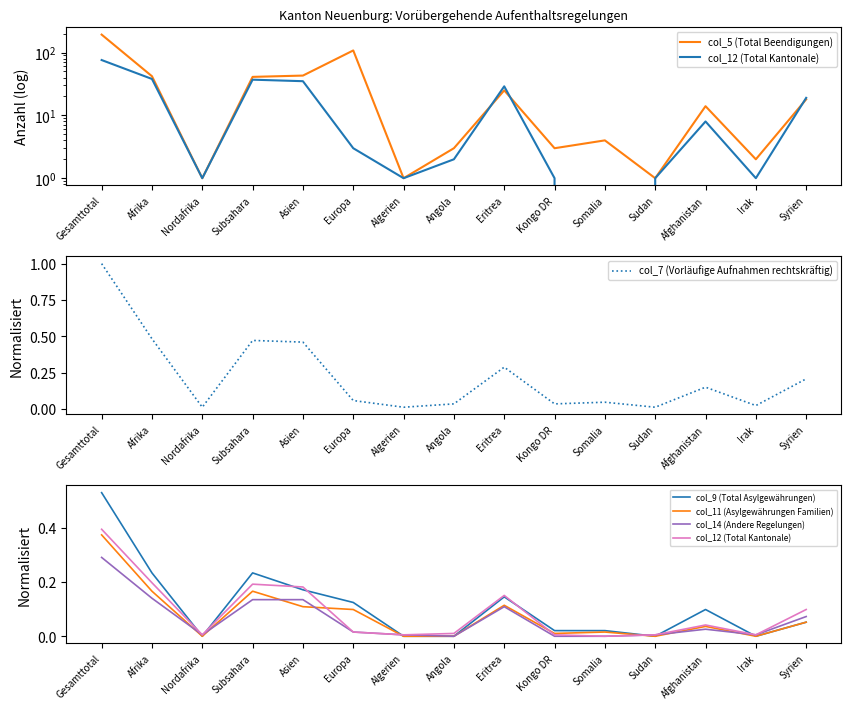

What are all the series names shown in the legend?

col_5 (Total Beendigungen), col_12 (Total Kantonale), col_7 (Vorläufige Aufnahmen rechtskräftig), col_9 (Total Asylgewährungen), col_11 (Asylgewährungen Familien), col_14 (Andere Regelungen)